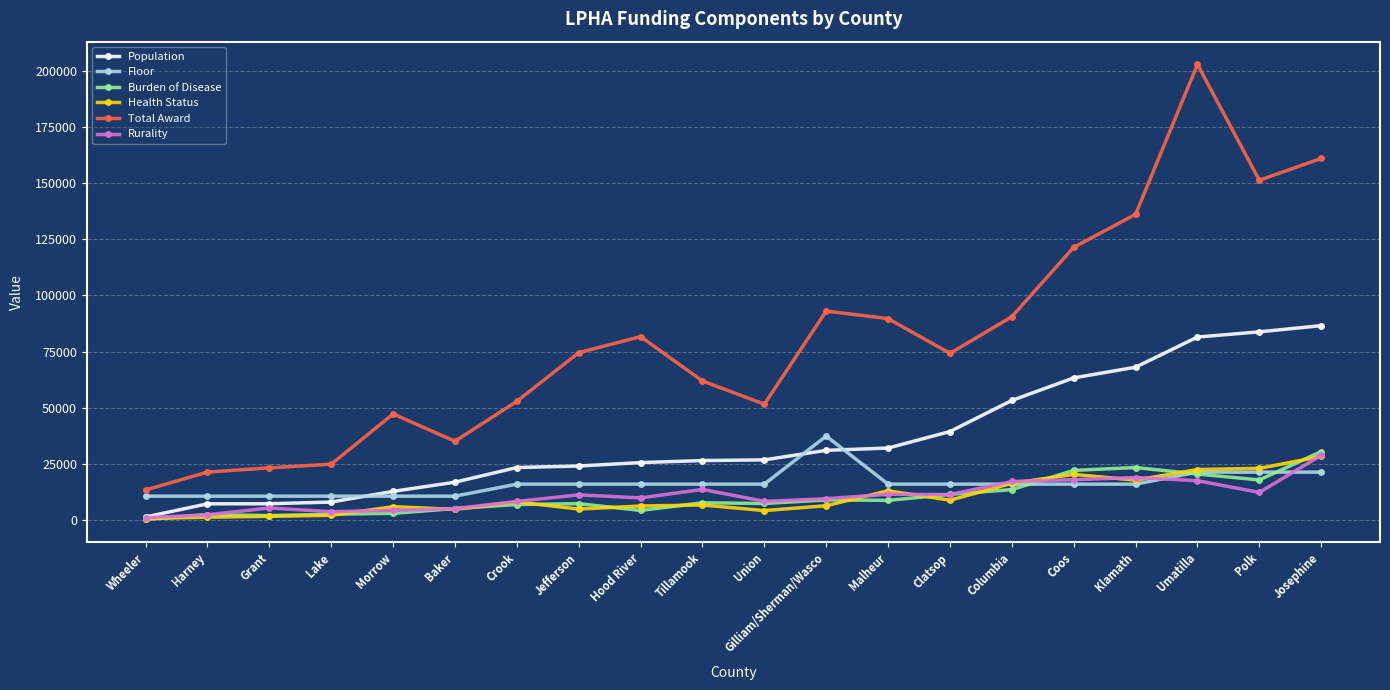

At which label does Health Status first exceed 6742?

Crook